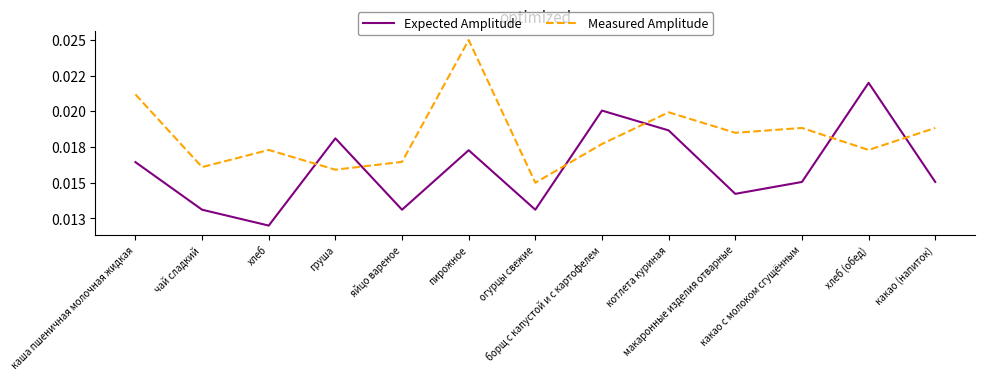

True or false: Measured Amplitude has a value of 0.0 at пирожное.

False